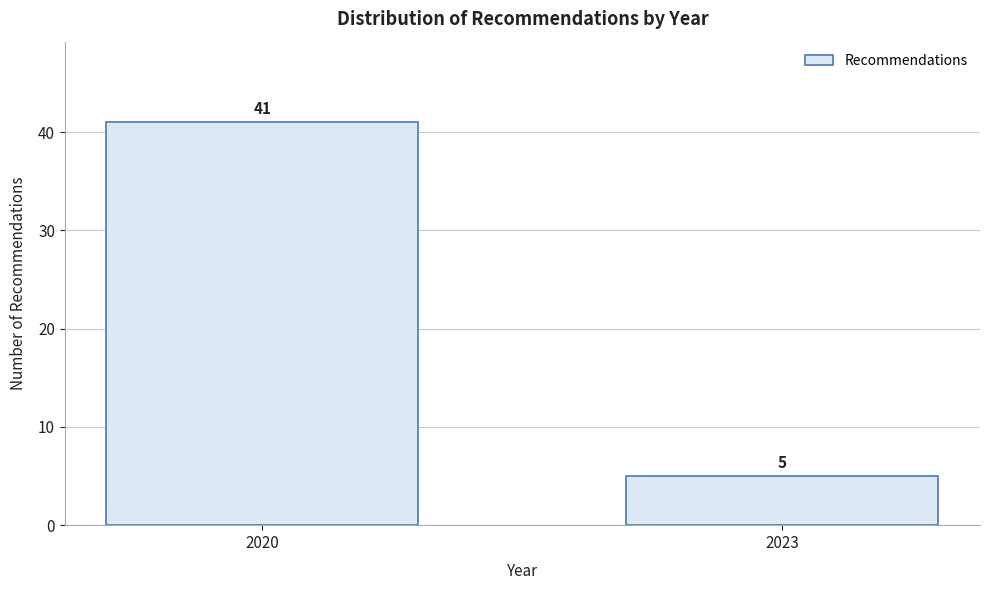

Reading left to right, list all the values displayed in this chart.

41	5